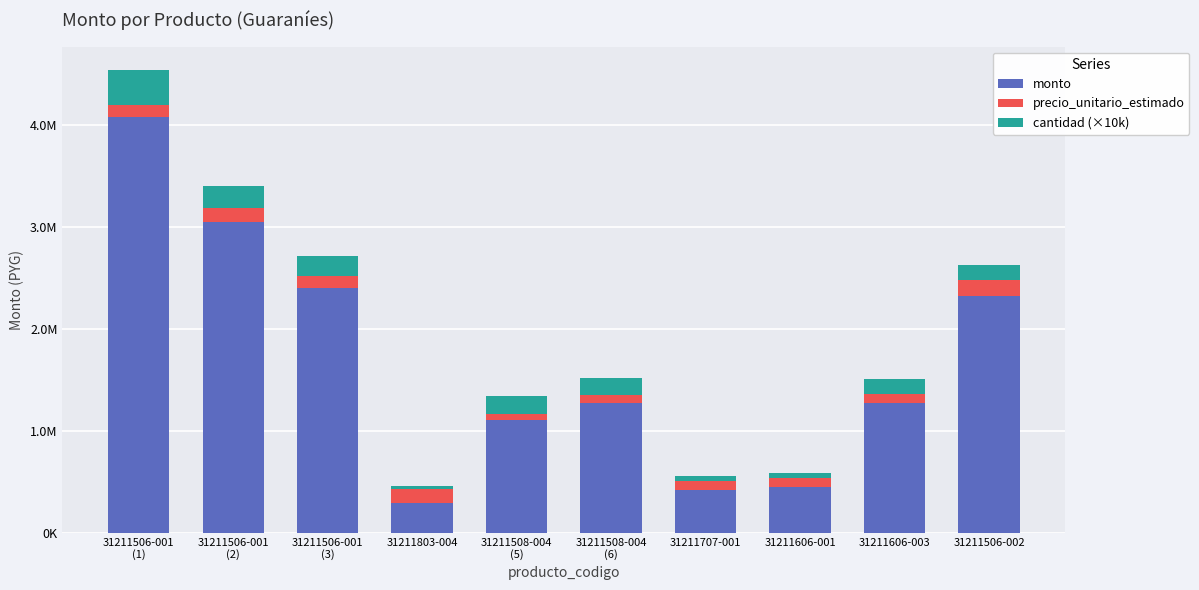

What are all the series names shown in the legend?

monto, precio_unitario_estimado, cantidad (×10k)